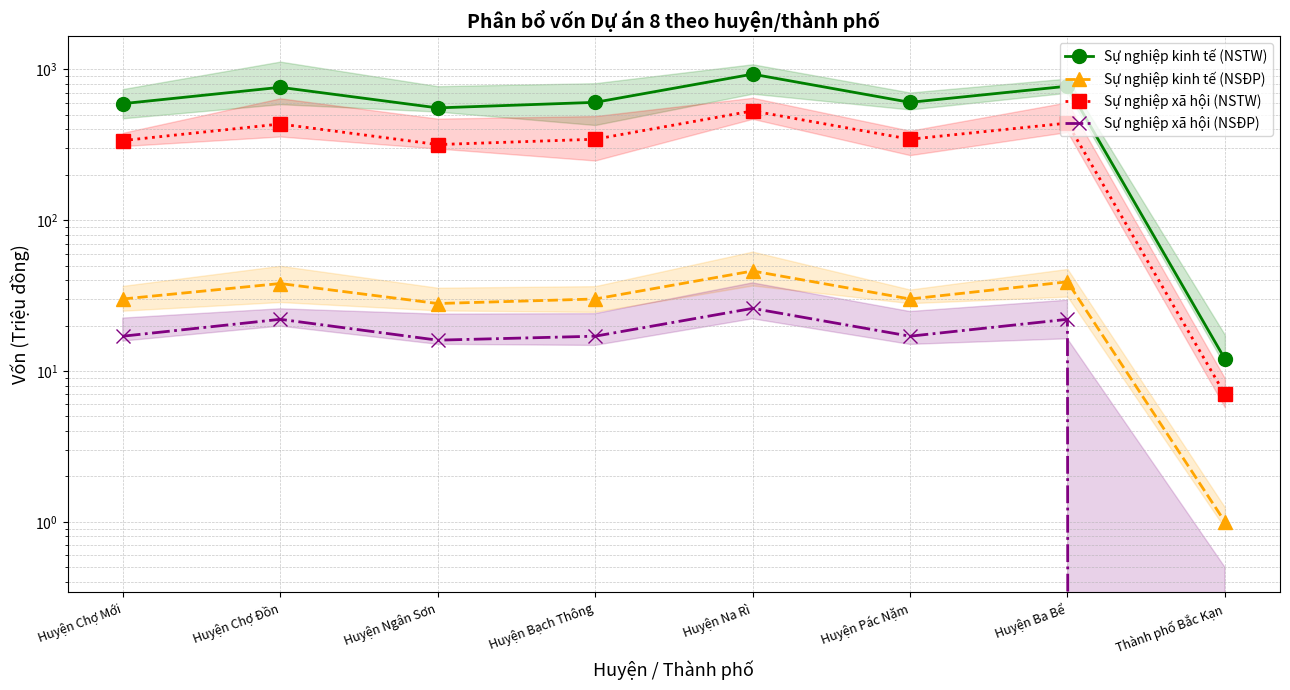

At which category does Sự nghiệp xã hội (NSĐP) reach its first local peak?

Huyện Chợ Đồn